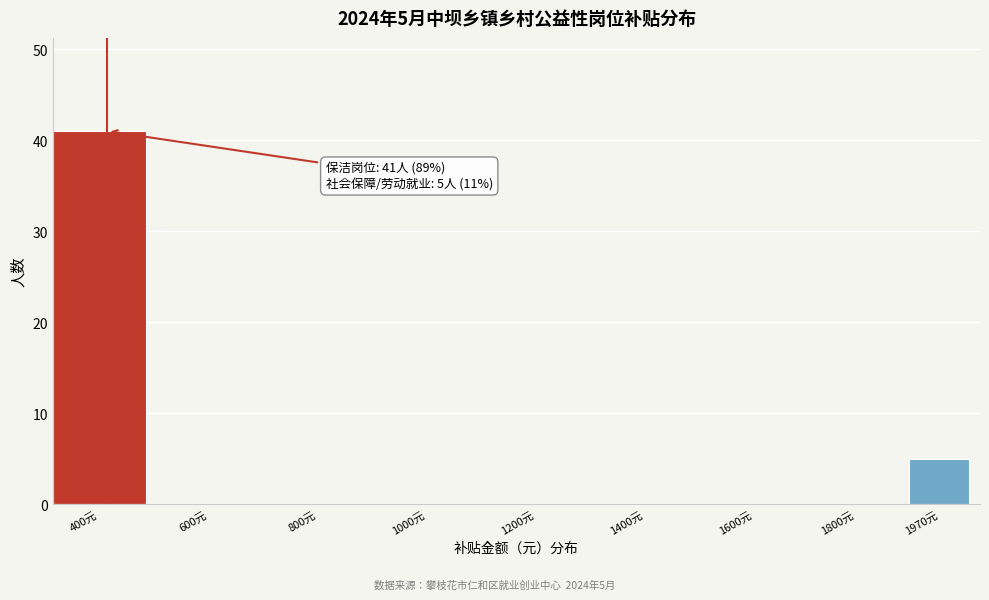

Reading left to right, list all the values displayed in this chart.

400元=41	600元=0	800元=0	1000元=0	1200元=0	1400元=0	1600元=0	1800元=0	1970元=5